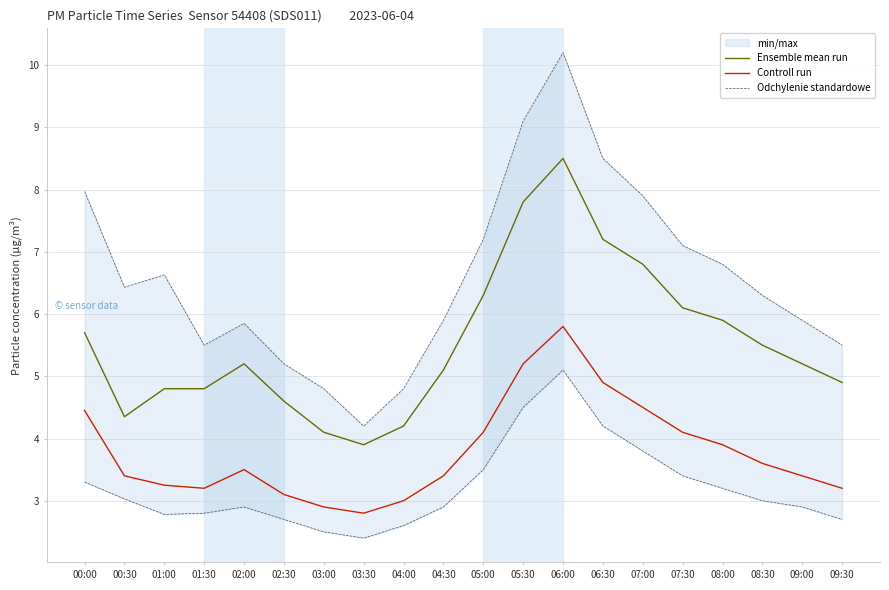

True or false: Controll run and Ensemble mean run intersect in this chart.

False